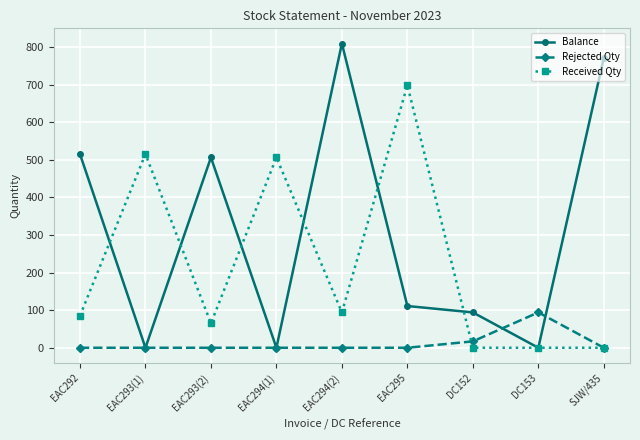

Which series has the largest total across all categories?

Balance